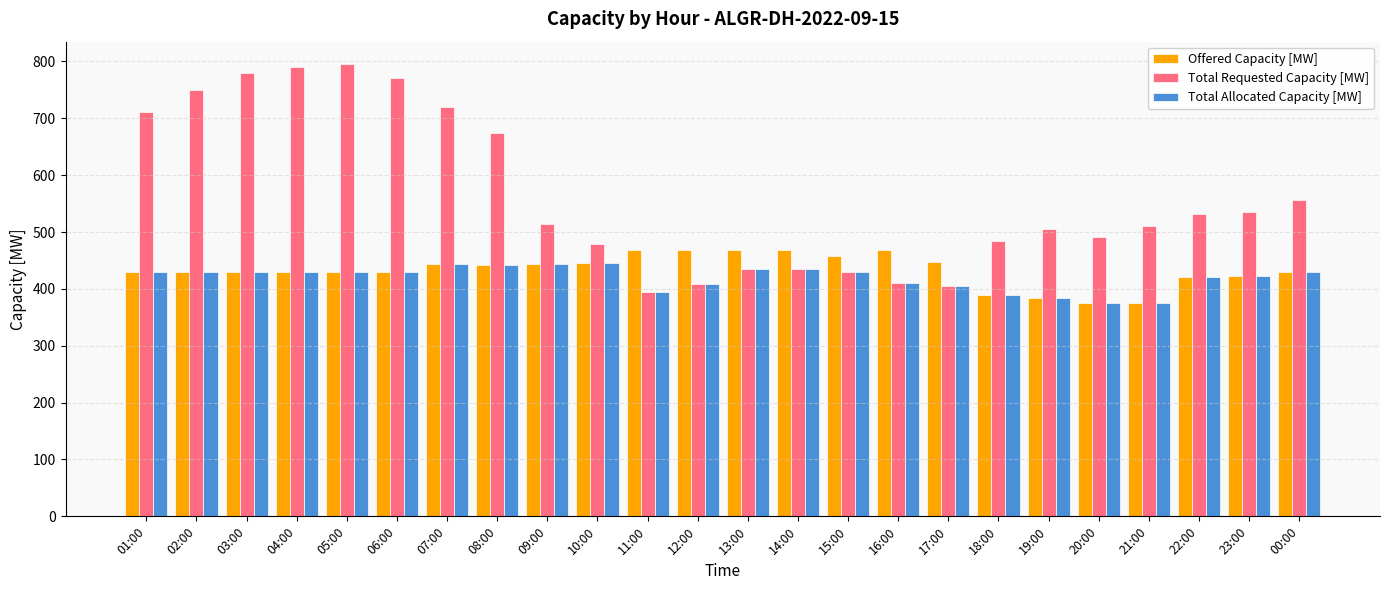

True or false: Total Allocated Capacity [MW] has a value of 696 at 17:00.

False